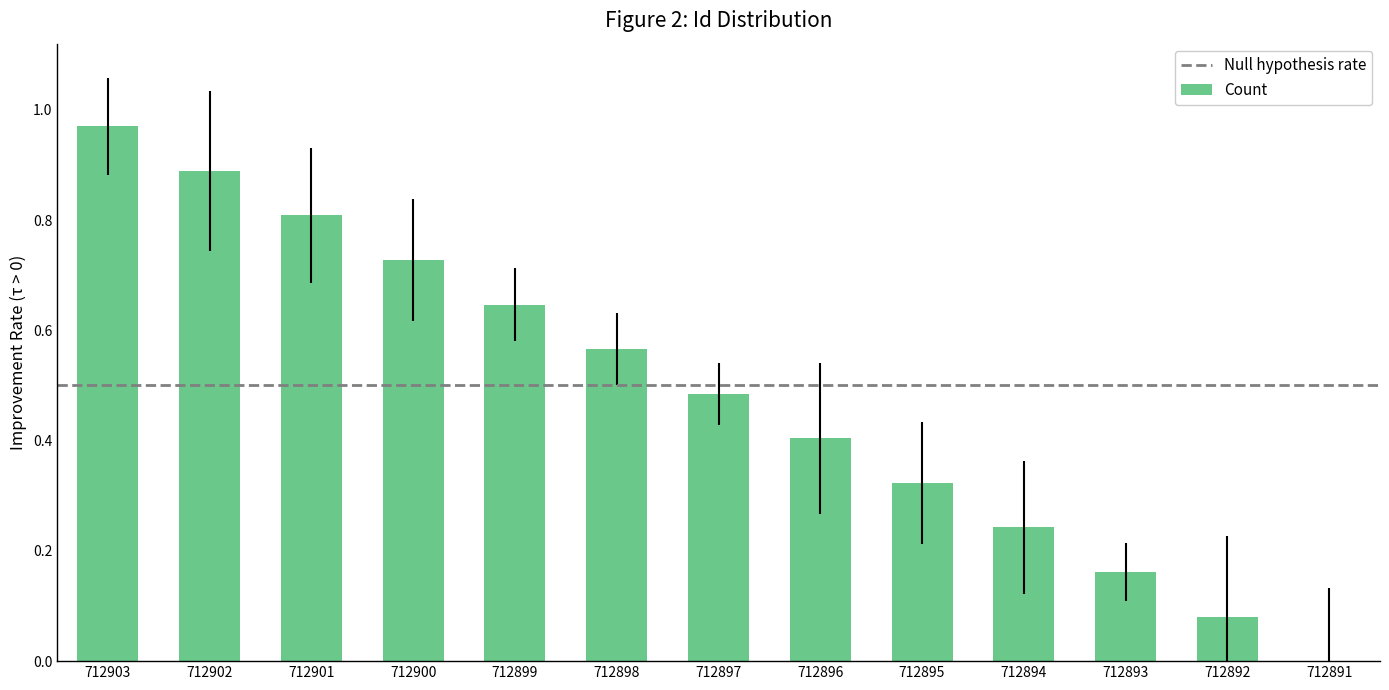

True or false: the data shows 1.4 at 712901.

False